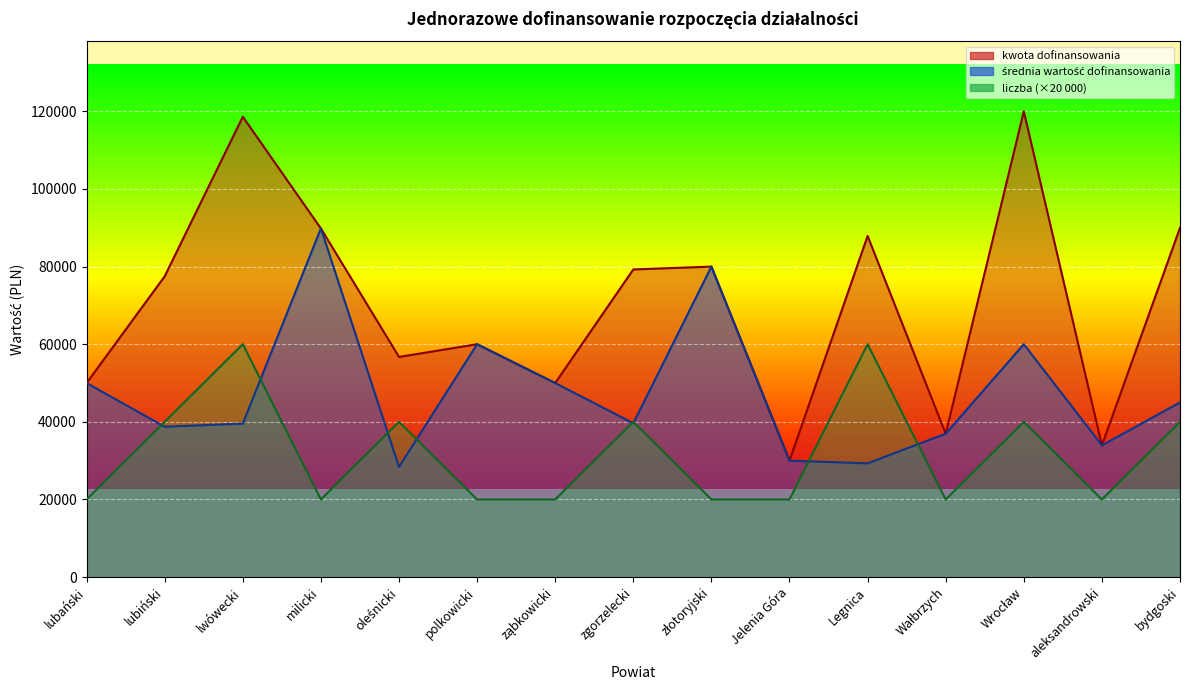

Which series changed the most between lwówecki and bydgoski?

kwota dofinansowania